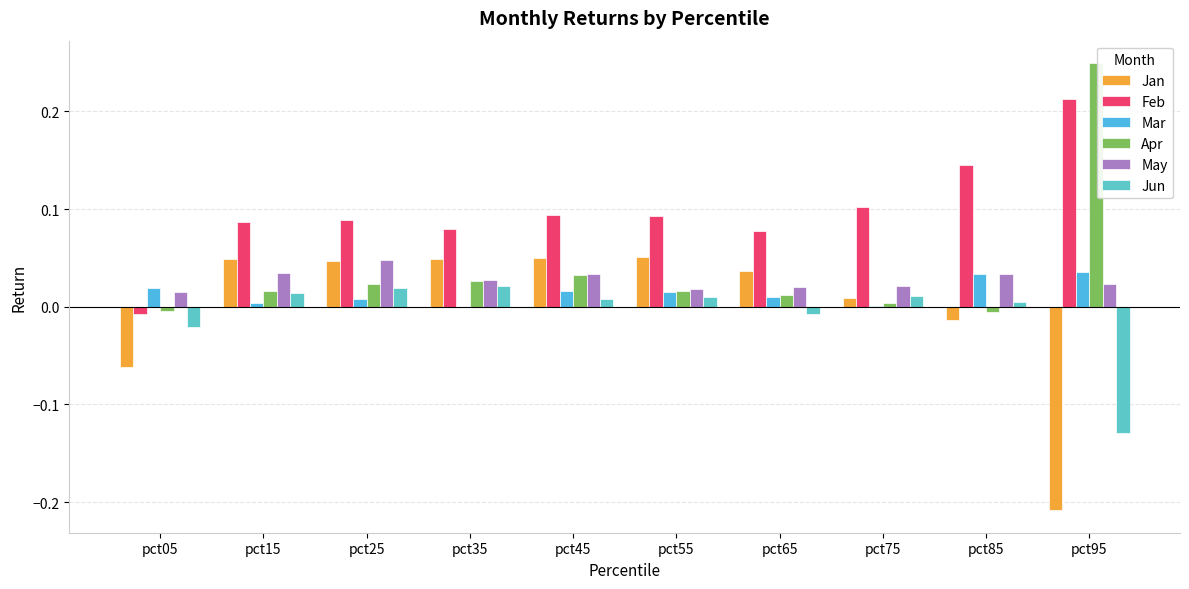

Does the chart contain stacked bars?

No